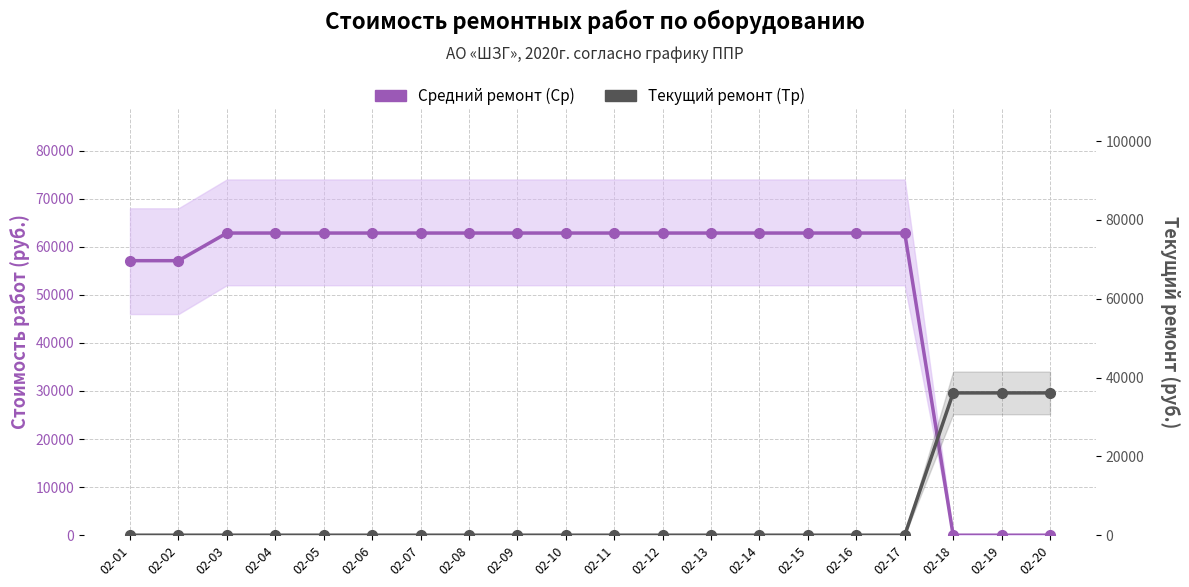

The value of Средний ремонт (Ср) at 02-07 is 62855.1. True or false?

True